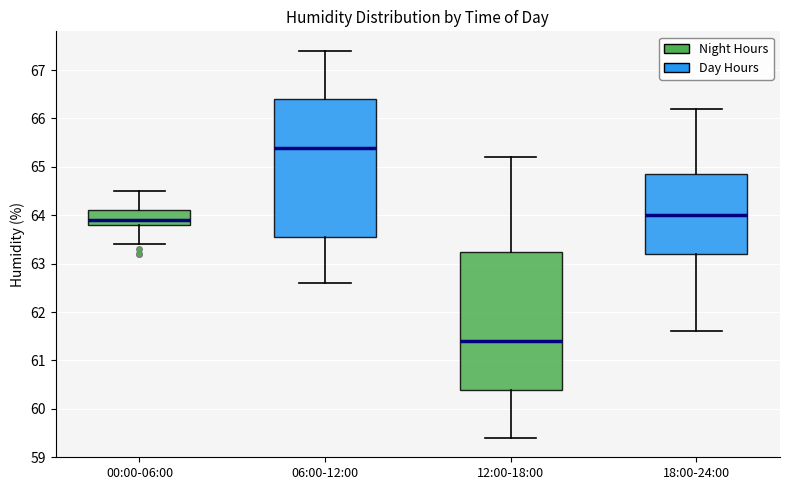

Reading left to right, read every box against the y-axis: the position of its median line, the range the box covers, and the ends of its whiskers. The values are not printed on the chart, so give them approximately, as read against the axis.

00:00-06:00: median 63.9, box 63.8 to 64.1, whiskers 63.4 to 64.5
06:00-12:00: median 65.4, box 63.6 to 66.4, whiskers 62.6 to 67.4
12:00-18:00: median 61.4, box 60.4 to 63.3, whiskers 59.4 to 65.2
18:00-24:00: median 64.0, box 63.2 to 64.9, whiskers 61.6 to 66.2